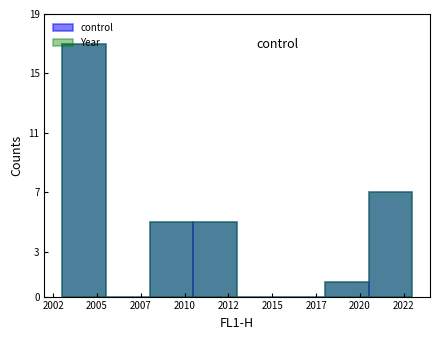

The value at 2015 is 0. True or false?

True